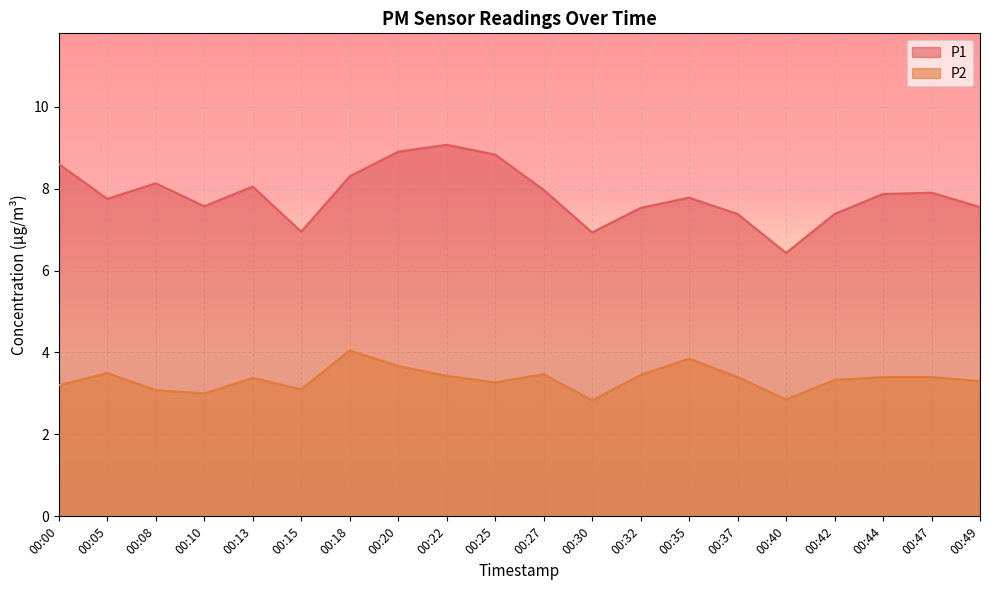

Reading left to right, what are all the values shown in this chart?

P1: 8.6	7.8	8.1	7.6	8.1	7.0	8.3	8.9	9.1	8.8	8.0	6.9	7.5	7.8	7.4	6.4	7.4	7.9	7.9	7.5
P2: 3.2	3.5	3.1	3.0	3.4	3.1	4.0	3.7	3.4	3.3	3.5	2.8	3.5	3.9	3.4	2.9	3.3	3.4	3.4	3.3